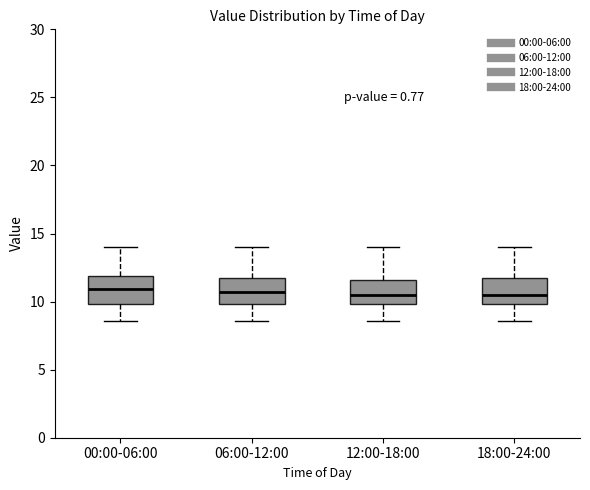

Reading left to right, transcribe this box plot: for each box, give where its median line is, the range the box spans, and where its two whiskers end, as read against the y-axis. The values are not printed on the chart, so give them approximately, as read against the axis.

00:00-06:00: median 11.0, box 10.0 to 12.0, whiskers 8.5 to 14.0
06:00-12:00: median 10.5, box 10.0 to 12.0, whiskers 8.5 to 14.0
12:00-18:00: median 10.5, box 10.0 to 11.5, whiskers 8.5 to 14.0
18:00-24:00: median 10.5, box 10.0 to 12.0, whiskers 8.5 to 14.0